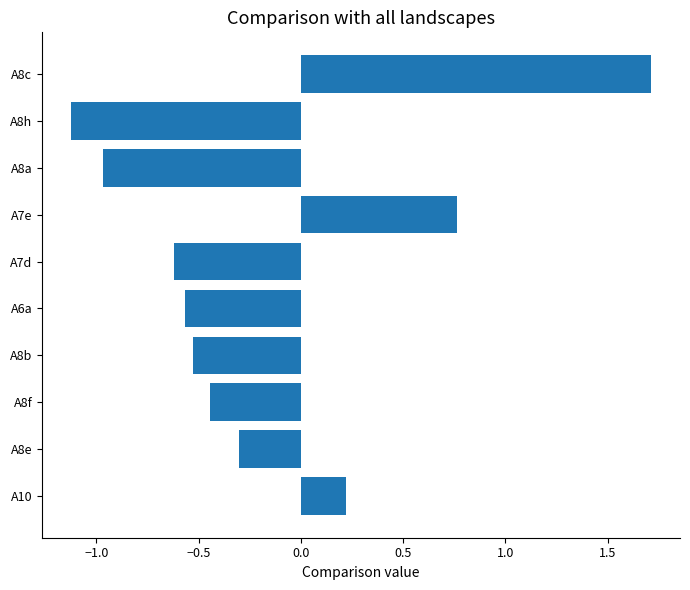

What is the average value?

-0.2